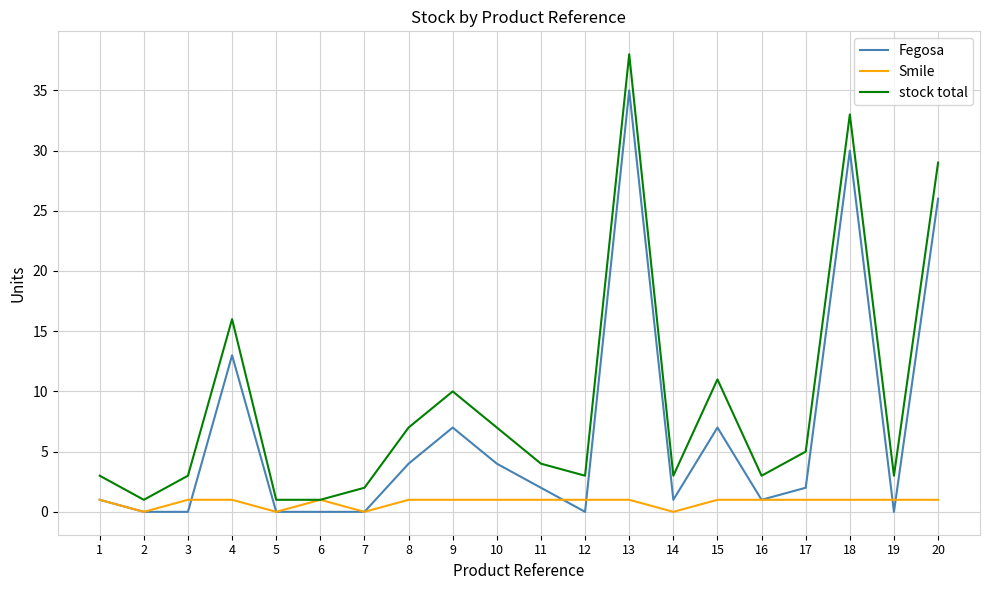

Is this an area chart (filled region under the line)?

No